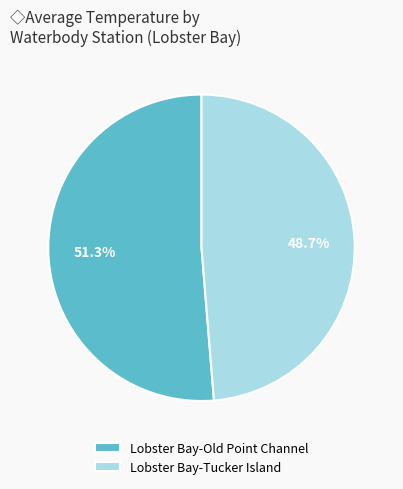

What percentage is NOT represented by Lobster Bay-Old Point Channel?

48.7%